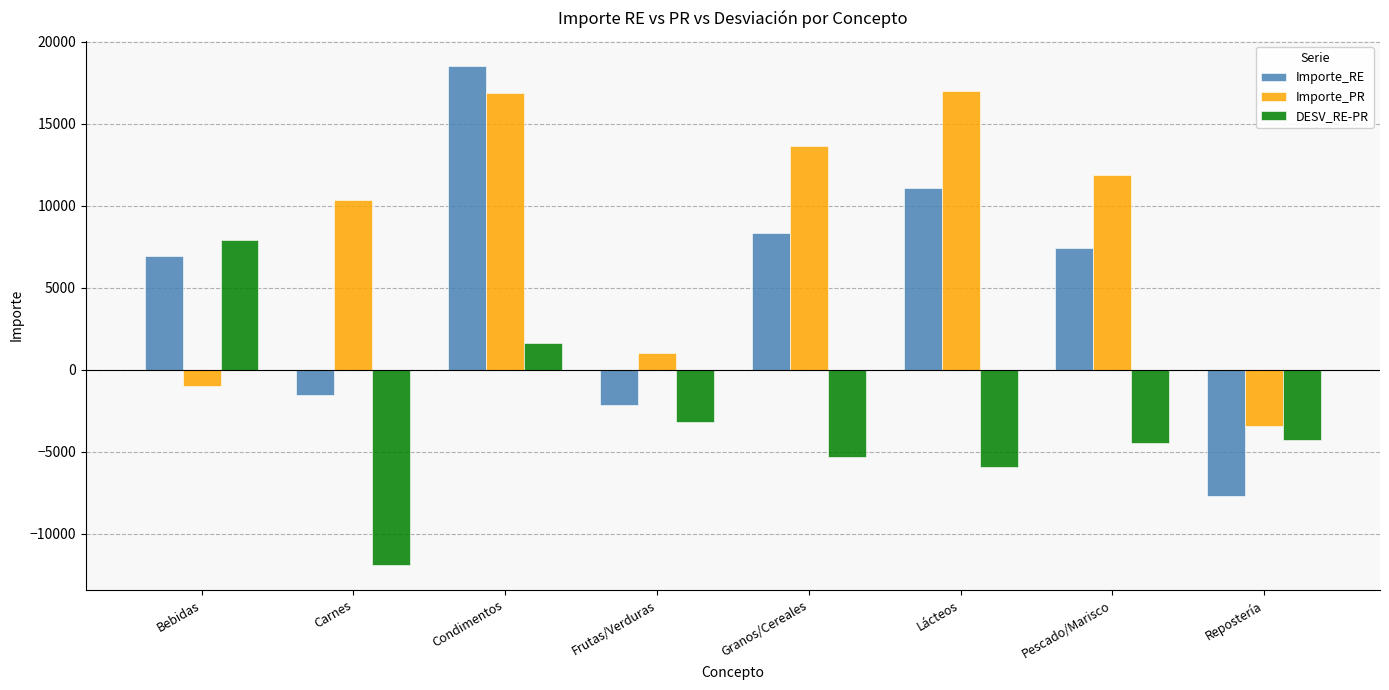

What is the value of the Importe_PR bar at the 6th from the left?

16960.2